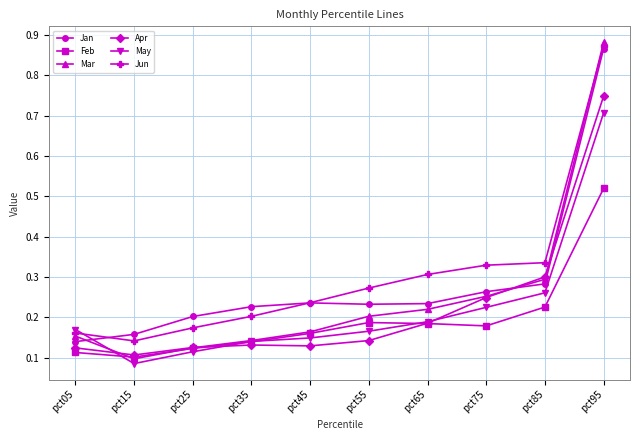

How many interior local valleys does the May series have?

1